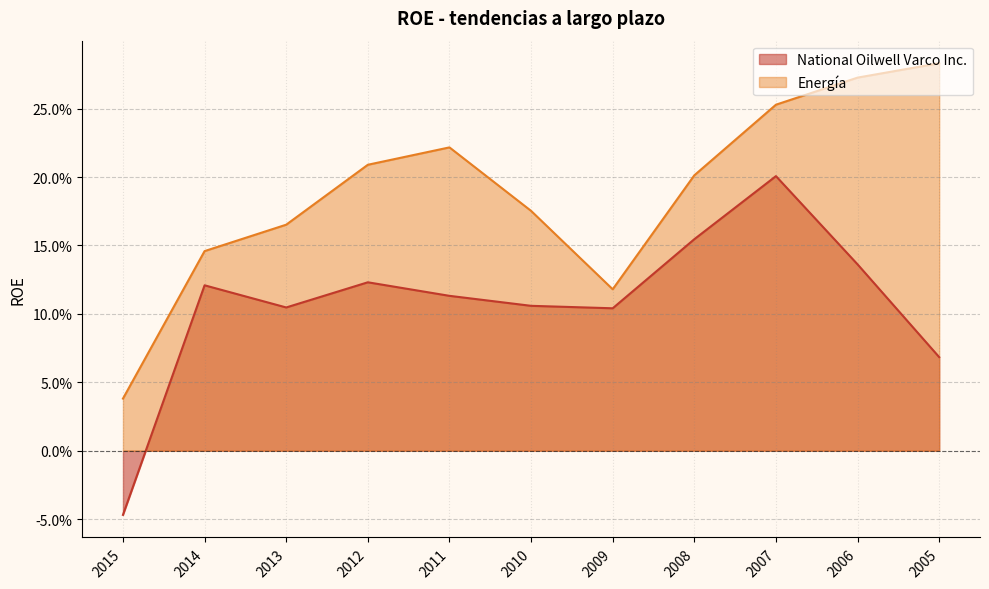

Rank the series by their average value, from lowest to highest.

National Oilwell Varco Inc., Energía